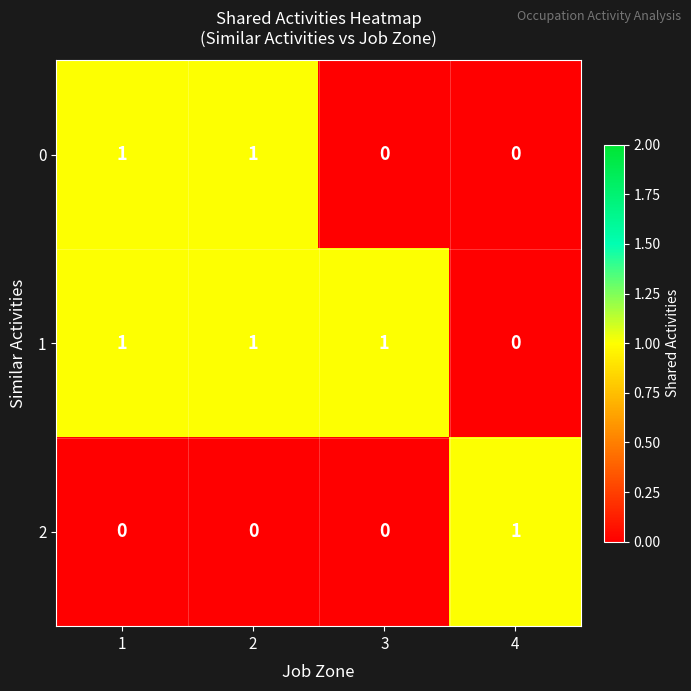

At how many categories does at least one series exceed 0?

4